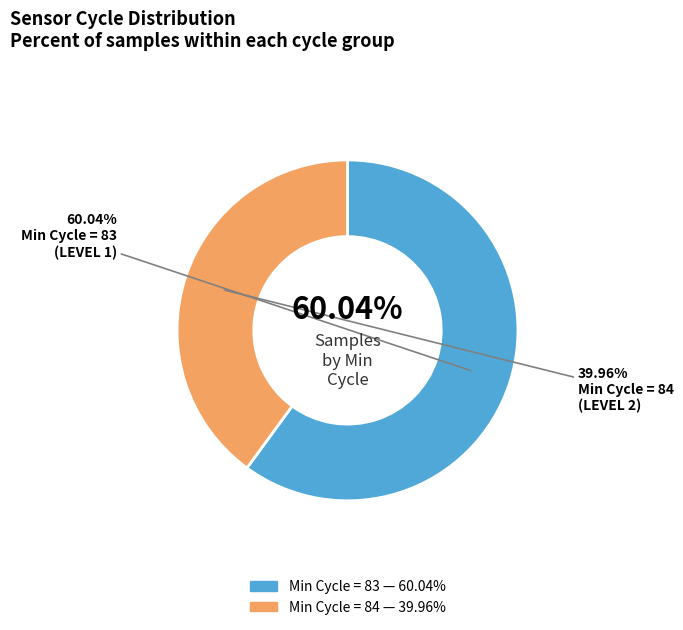

Which slice is the largest?

83